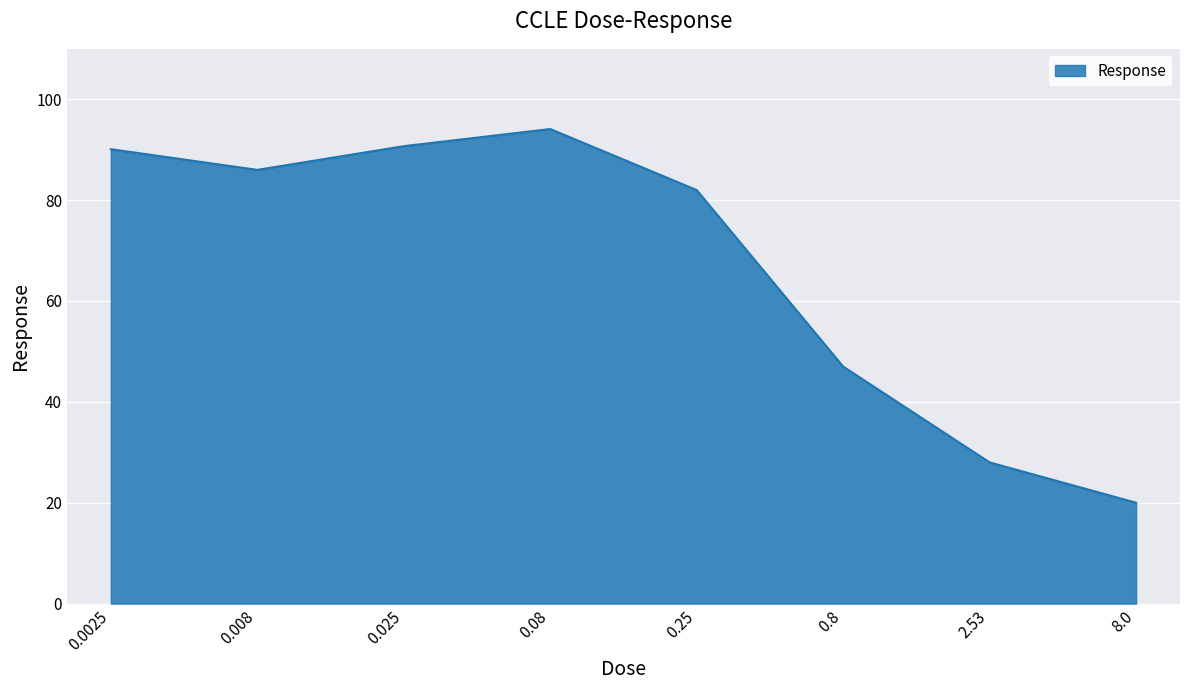

Which has a higher value, 8.0 or 0.0025?

0.0025